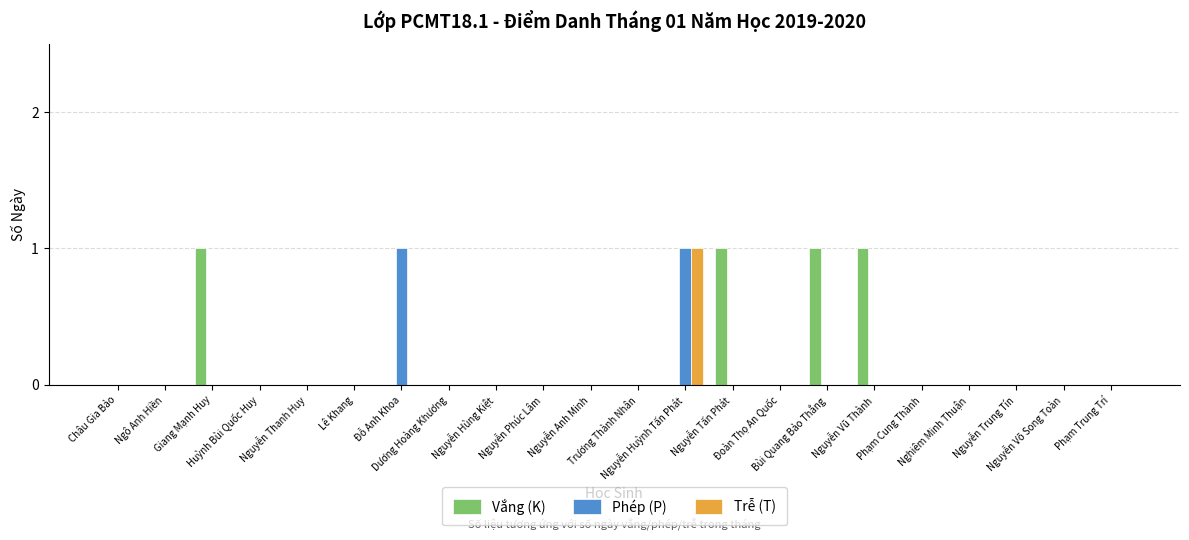

Reading left to right, what are all the values shown in this chart?

Vắng (K): Châu Gia Bảo=0	Ngô Anh Hiền=0	Giang Mạnh Huy=1	Huỳnh Bùi Quốc Huy=0	Nguyễn Thanh Huy=0	Lê Khang=0	Đỗ Anh Khoa=0	Dương Hoàng Khương=0	Nguyễn Hùng Kiệt=0	Nguyễn Phúc Lâm=0	Nguyễn Anh Minh=0	Trương Thành Nhân=0	Nguyễn Huỳnh Tấn Phát=0	Nguyễn Tấn Phát=1	Đoàn Thọ An Quốc=0	Bùi Quang Bảo Thắng=1	Nguyễn Vũ Thành=1	Phạm Cung Thành=0	Nghiêm Minh Thuận=0	Nguyễn Trung Tín=0	Nguyễn Võ Song Toàn=0	Phạm Trung Trí=0
Phép (P): Châu Gia Bảo=0	Ngô Anh Hiền=0	Giang Mạnh Huy=0	Huỳnh Bùi Quốc Huy=0	Nguyễn Thanh Huy=0	Lê Khang=0	Đỗ Anh Khoa=1	Dương Hoàng Khương=0	Nguyễn Hùng Kiệt=0	Nguyễn Phúc Lâm=0	Nguyễn Anh Minh=0	Trương Thành Nhân=0	Nguyễn Huỳnh Tấn Phát=1	Nguyễn Tấn Phát=0	Đoàn Thọ An Quốc=0	Bùi Quang Bảo Thắng=0	Nguyễn Vũ Thành=0	Phạm Cung Thành=0	Nghiêm Minh Thuận=0	Nguyễn Trung Tín=0	Nguyễn Võ Song Toàn=0	Phạm Trung Trí=0
Trễ (T): Châu Gia Bảo=0	Ngô Anh Hiền=0	Giang Mạnh Huy=0	Huỳnh Bùi Quốc Huy=0	Nguyễn Thanh Huy=0	Lê Khang=0	Đỗ Anh Khoa=0	Dương Hoàng Khương=0	Nguyễn Hùng Kiệt=0	Nguyễn Phúc Lâm=0	Nguyễn Anh Minh=0	Trương Thành Nhân=0	Nguyễn Huỳnh Tấn Phát=1	Nguyễn Tấn Phát=0	Đoàn Thọ An Quốc=0	Bùi Quang Bảo Thắng=0	Nguyễn Vũ Thành=0	Phạm Cung Thành=0	Nghiêm Minh Thuận=0	Nguyễn Trung Tín=0	Nguyễn Võ Song Toàn=0	Phạm Trung Trí=0